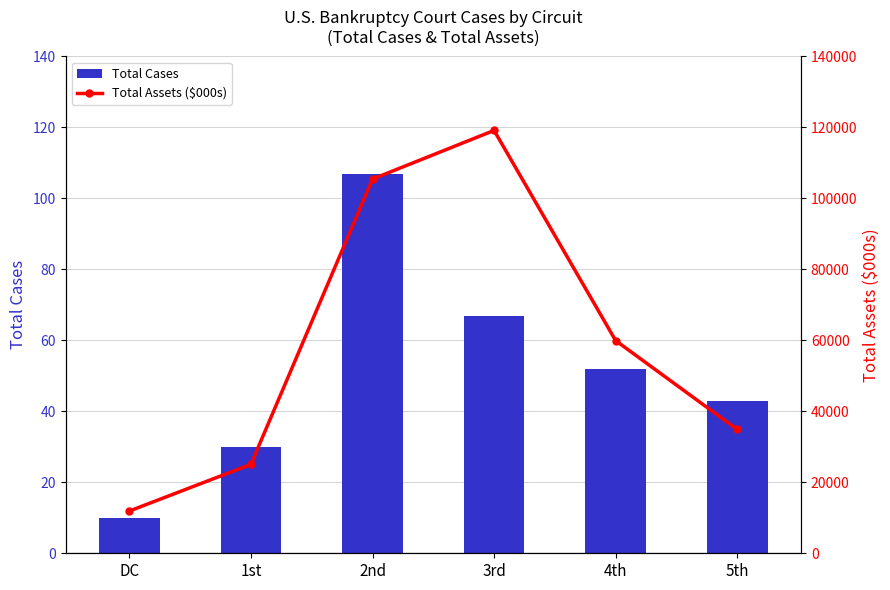

What is the spread (max minus min) of values at 1st?

25033.4